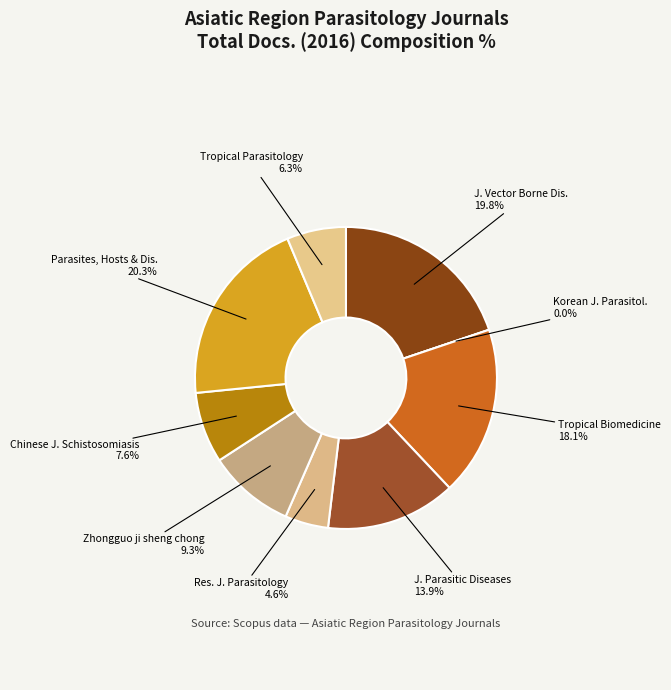

Rank the categories by value from lowest to highest.

Korean Journal of Parasitology, Research Journal of Parasitology, Tropical Parasitology, Chinese Journal of Schistosomiasis, Zhongguo ji sheng chong xue, Journal of Parasitic Diseases, Tropical Biomedicine, Journal of Vector Borne Diseases, Parasites, Hosts and Diseases